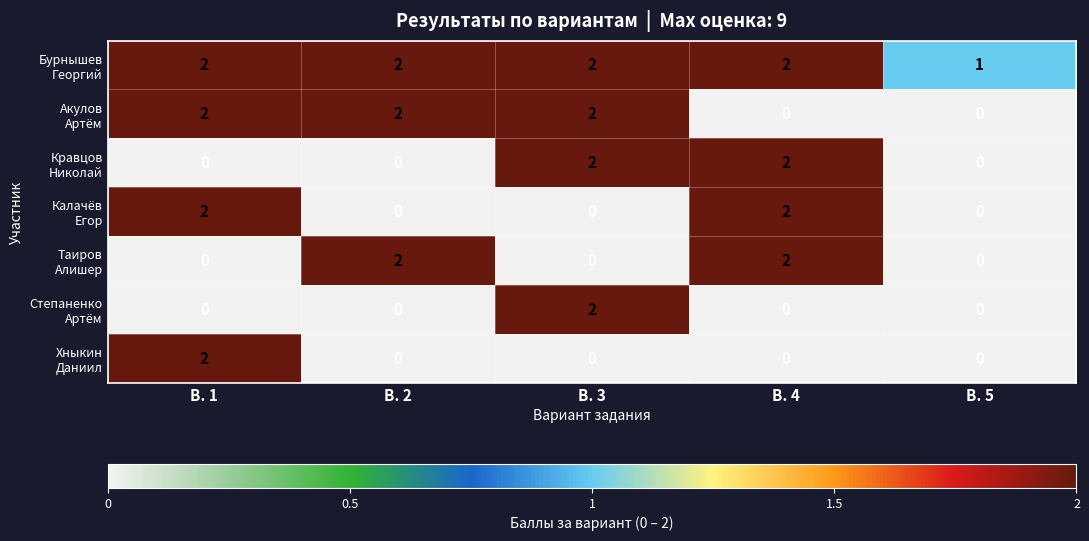

What is the total value across all series at В. 3?

8